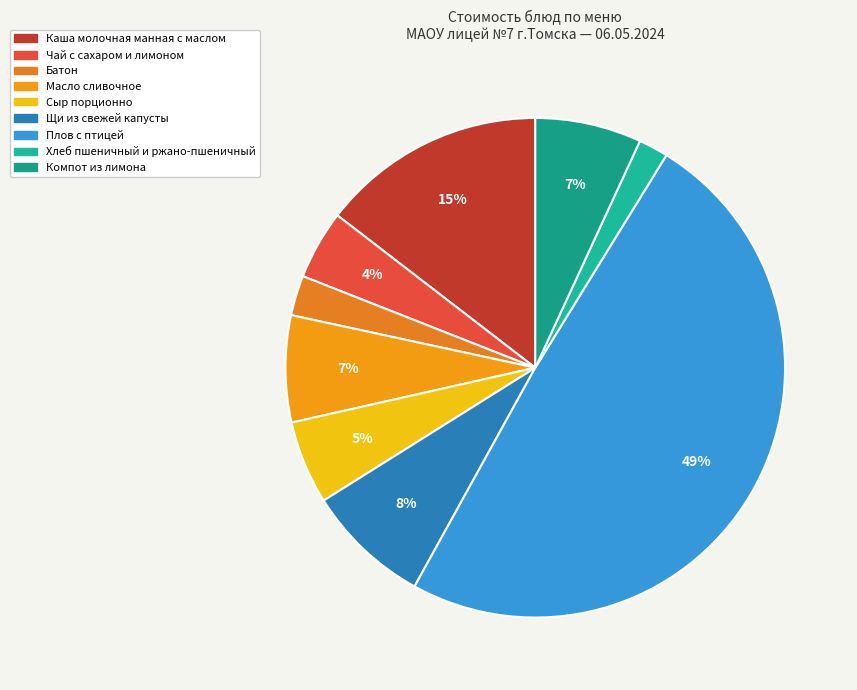

To the nearest percent, what is the average slice percentage?

11%